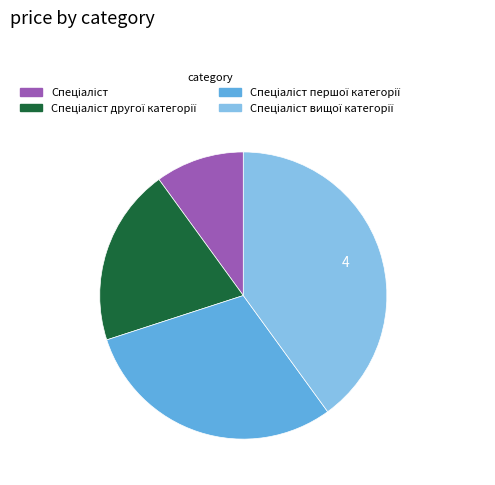

Does any single category account for the majority?

No